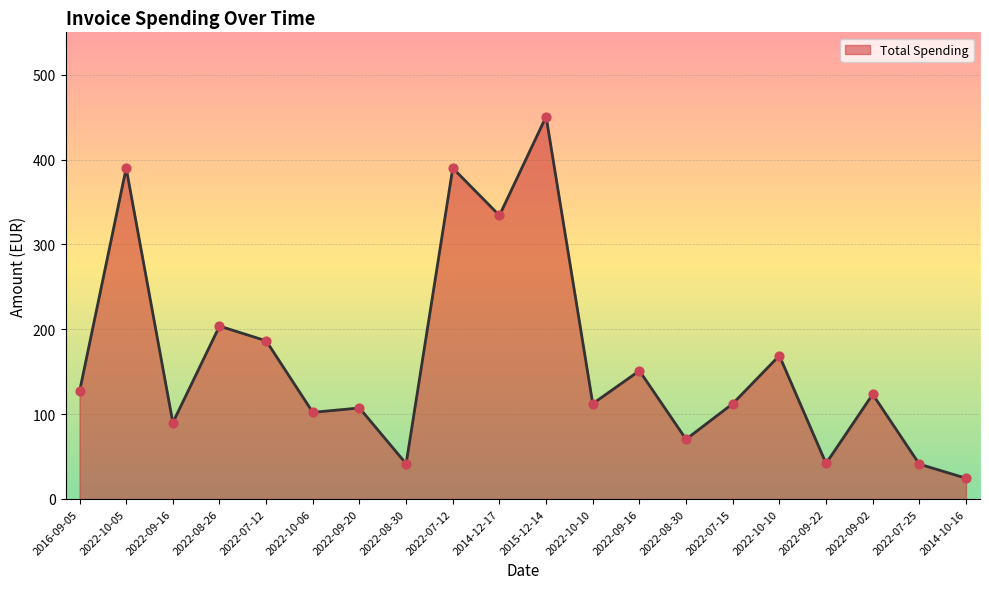

What is the ratio of the value at 2022-07-15 to the value at 2014-10-16?

4.6